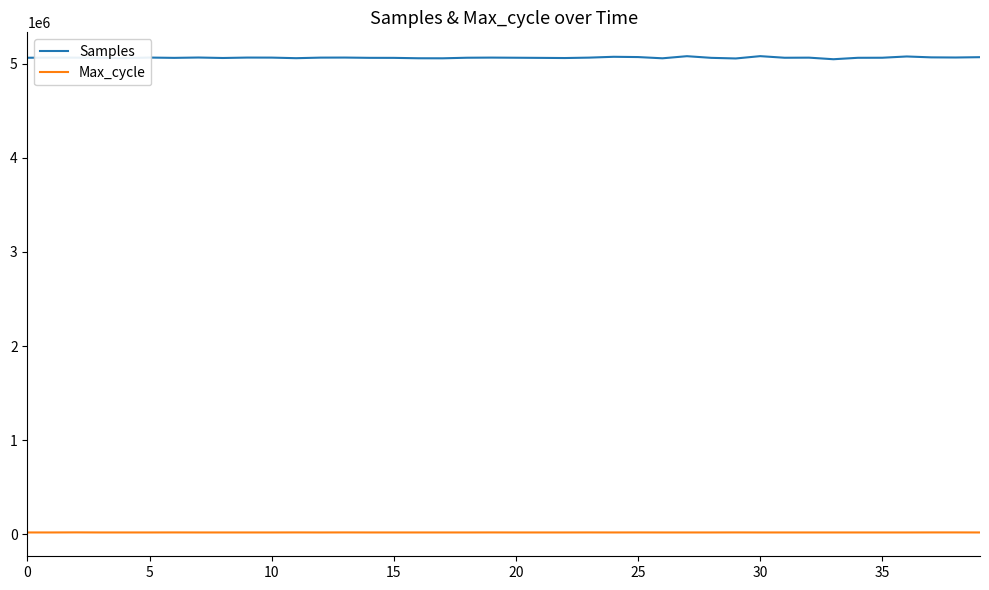

What is the maximum value shown in the chart?

5078102